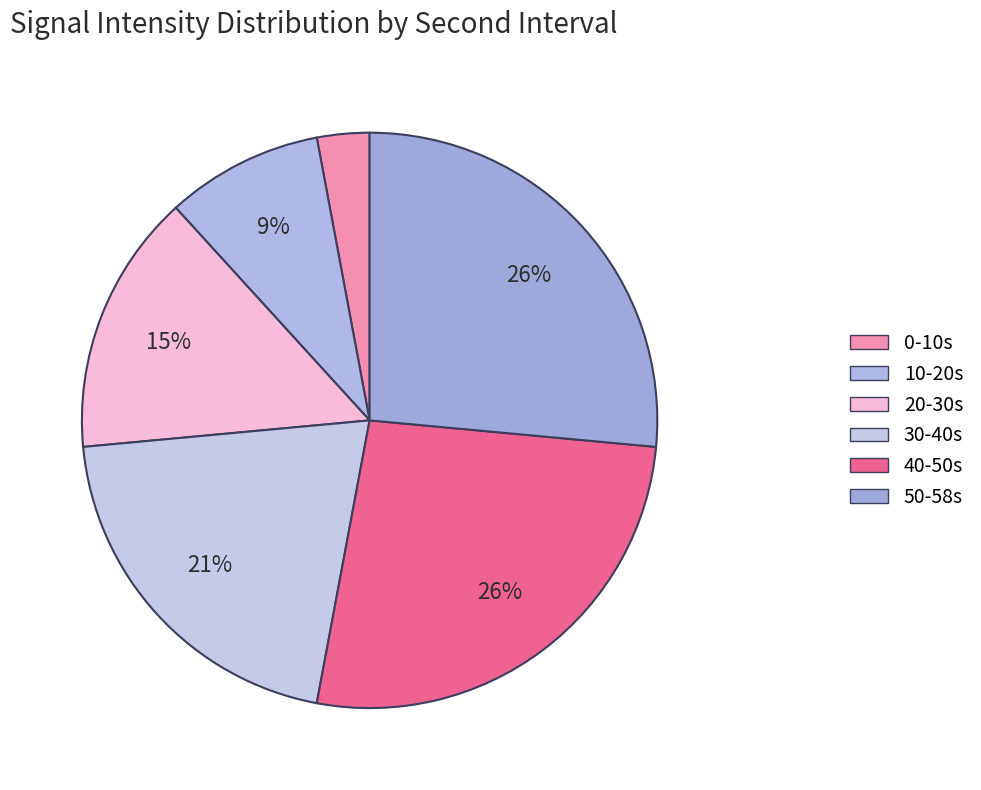

How many slices are in this pie chart?

6